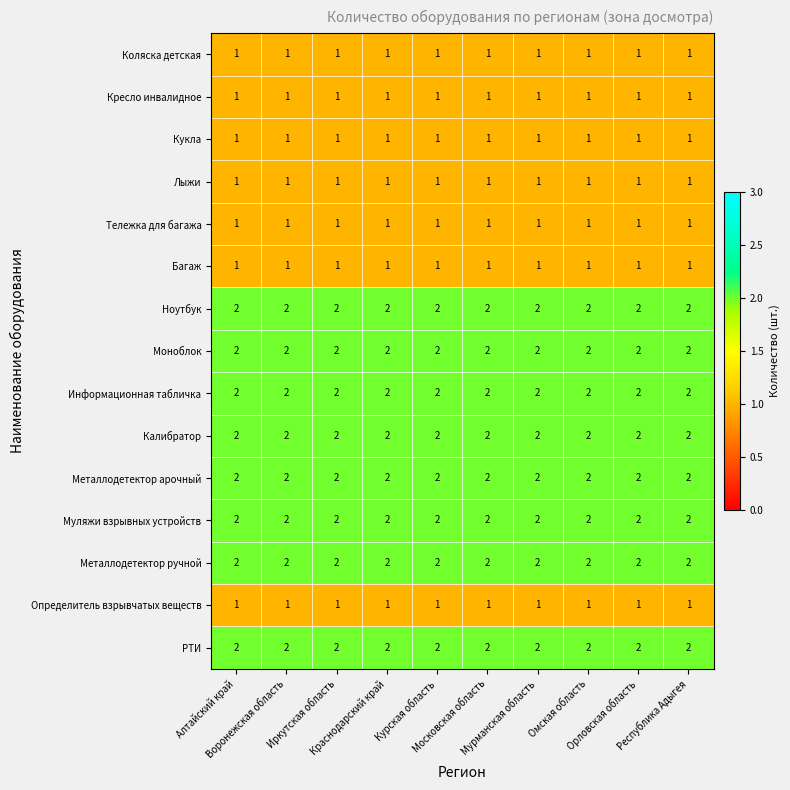

What is the minimum value shown in the chart?

1